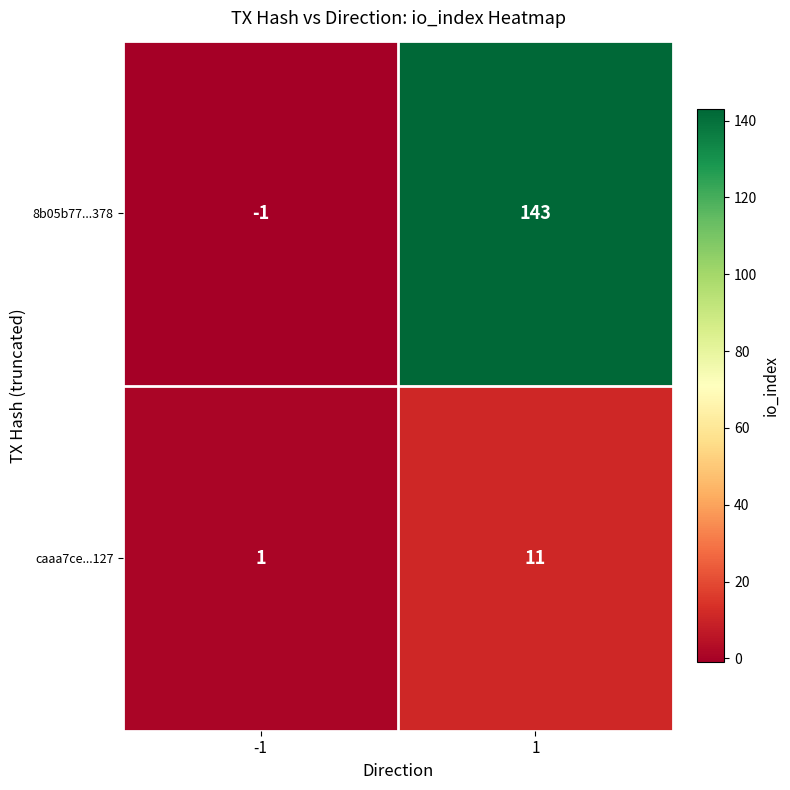

What is the sum of the caaa7ce...127 values at -1 and 1?

12